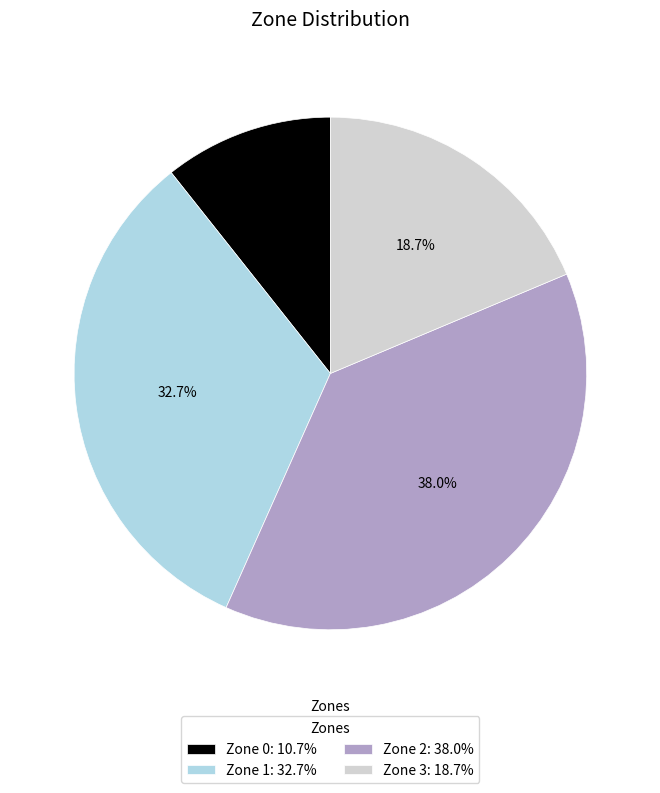

Between Zone 0 and Zone 3, which is larger?

Zone 3